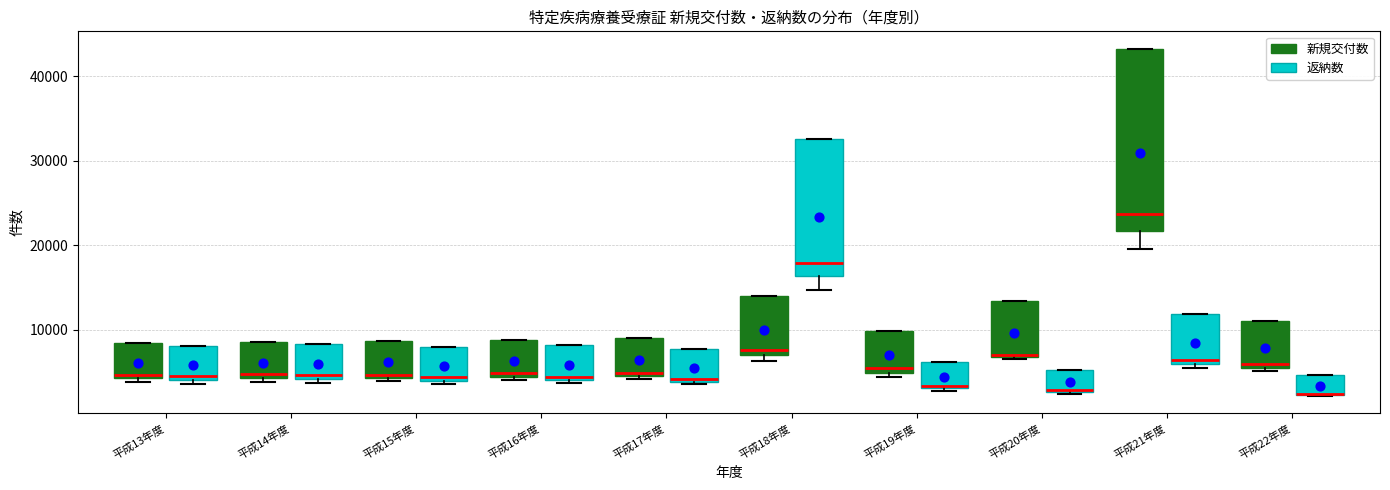

Which box is the tallest, from its lower edge to its upper edge?

平成21年度 (新規交付数)